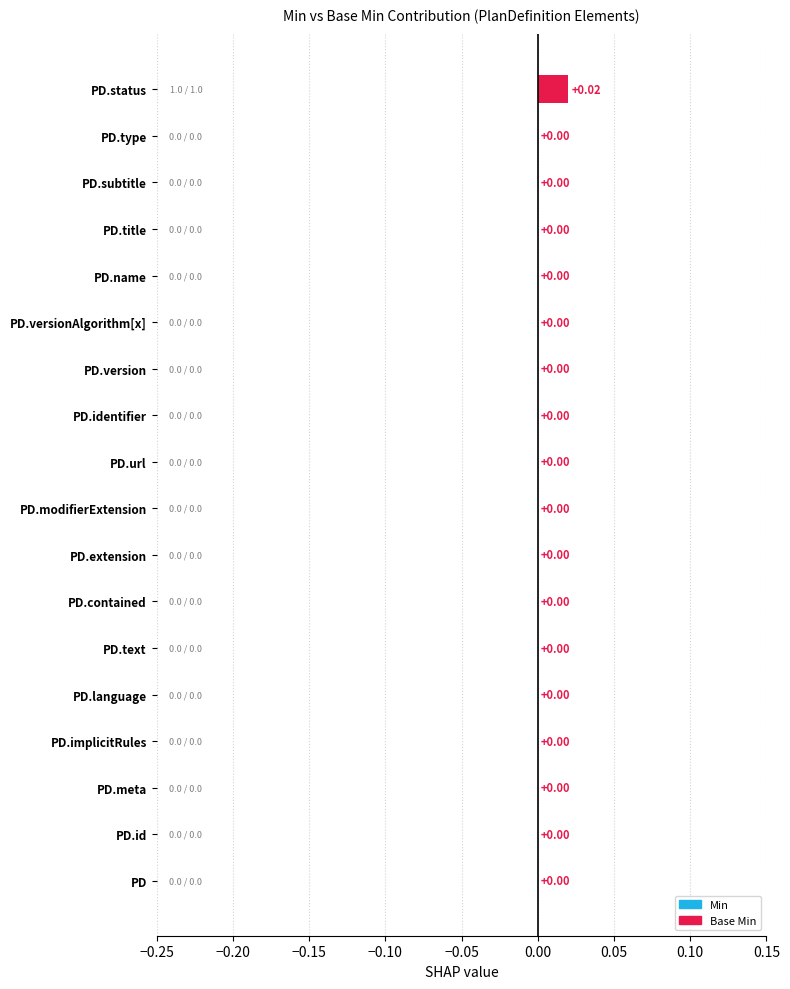

At which category does the chart reach its peak across all series?

PD.status